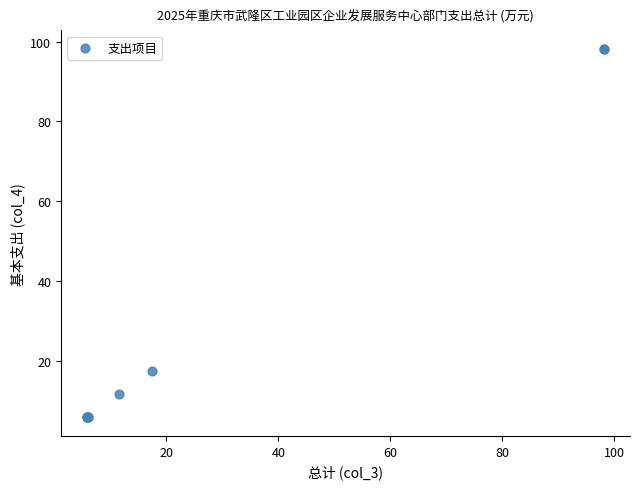

What Y value in the scatter plot is closest to 52?

17.4